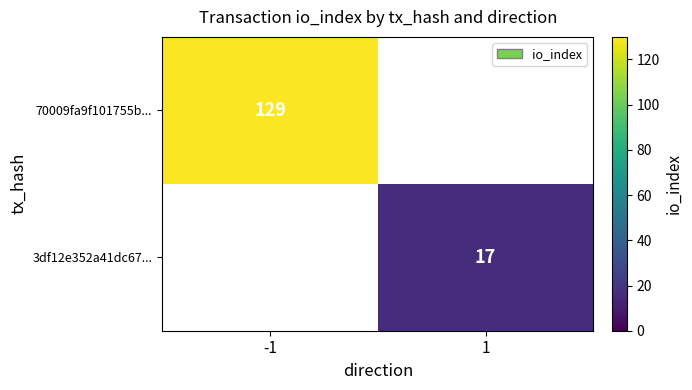

Is the value of 70009fa9f101755b... at -1 greater than the value of 3df12e352a41dc67... at 1?

Yes